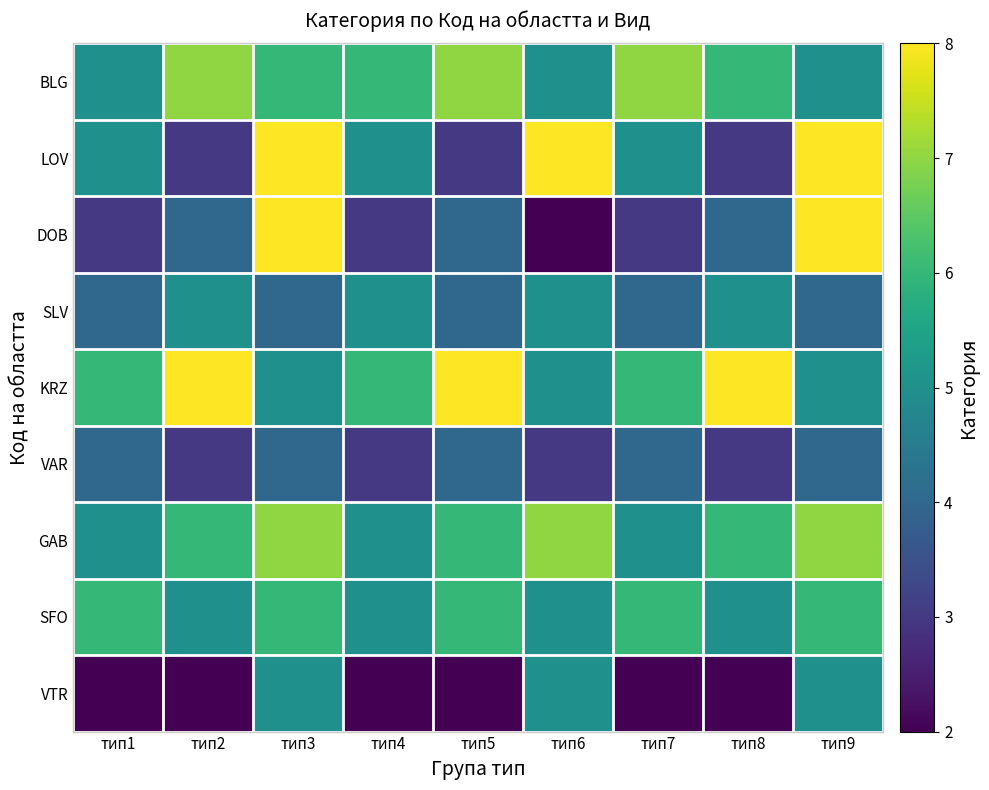

What is the total value across all series at тип9?

52